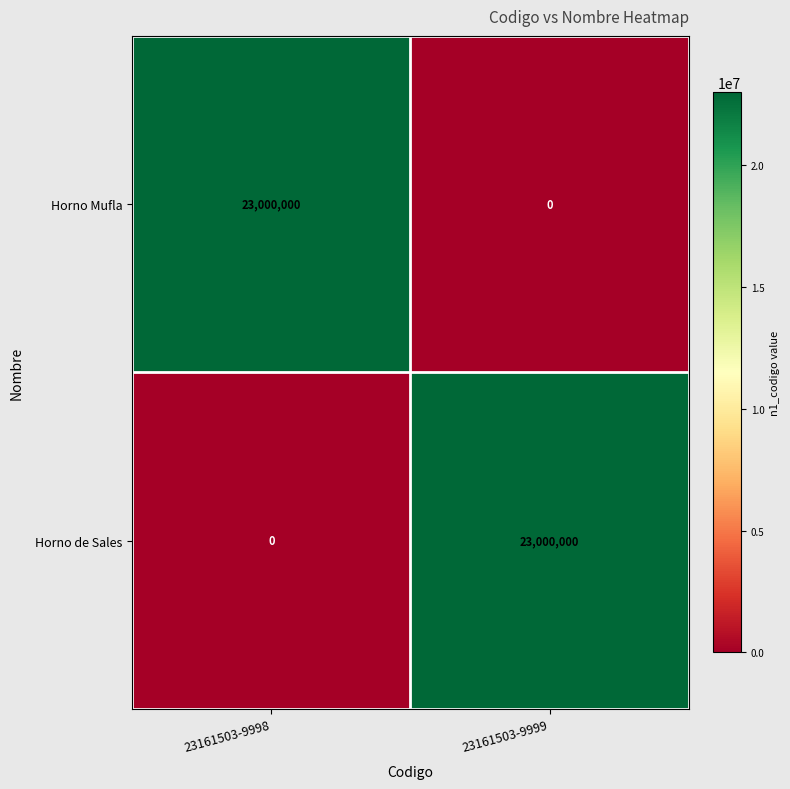

Reading left to right, list all the values displayed in this chart.

Horno Mufla: 23000000	0
Horno de Sales: 0	23000000